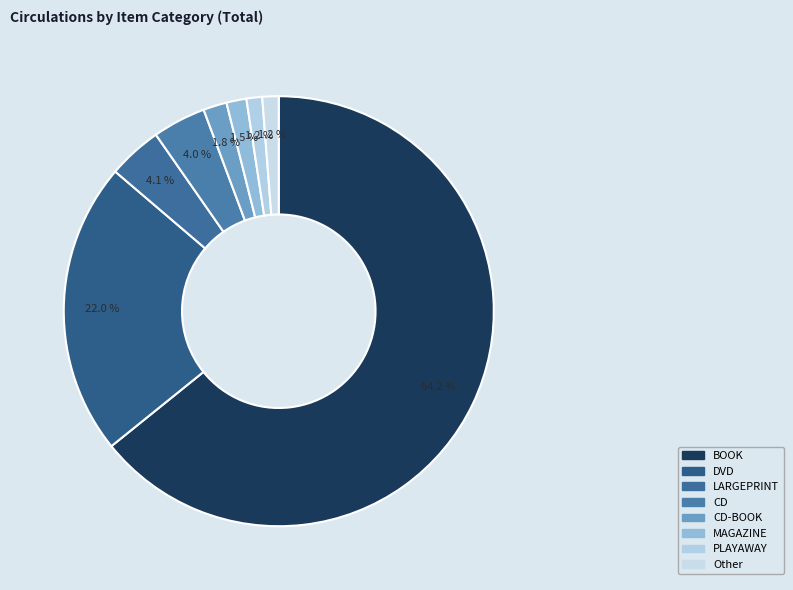

How many segments does this pie chart have?

8